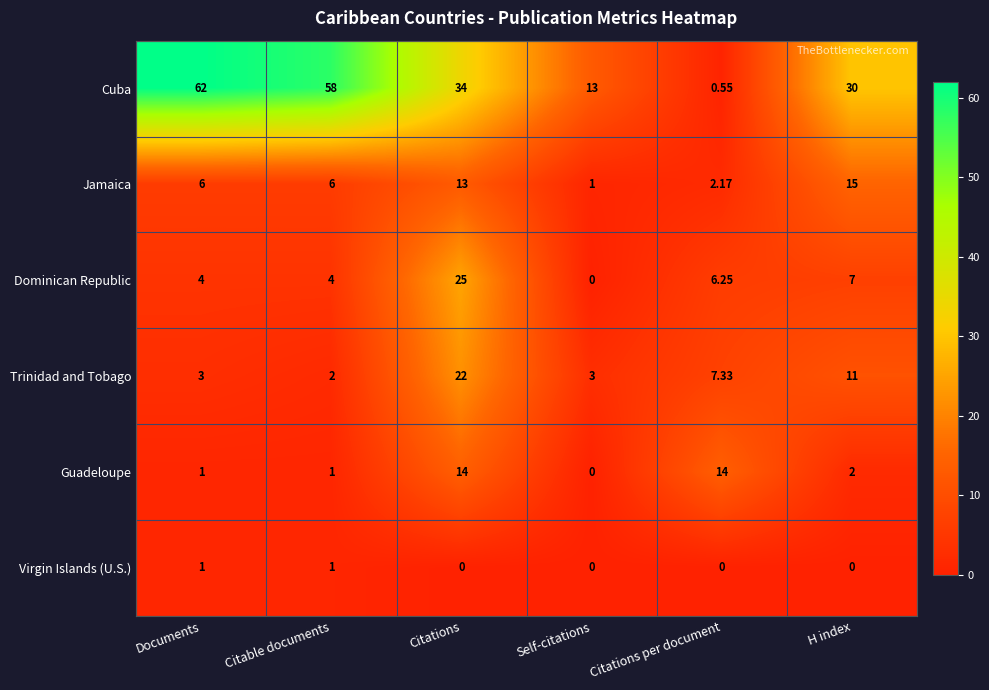

Which series has the widest spread of values?

Cuba